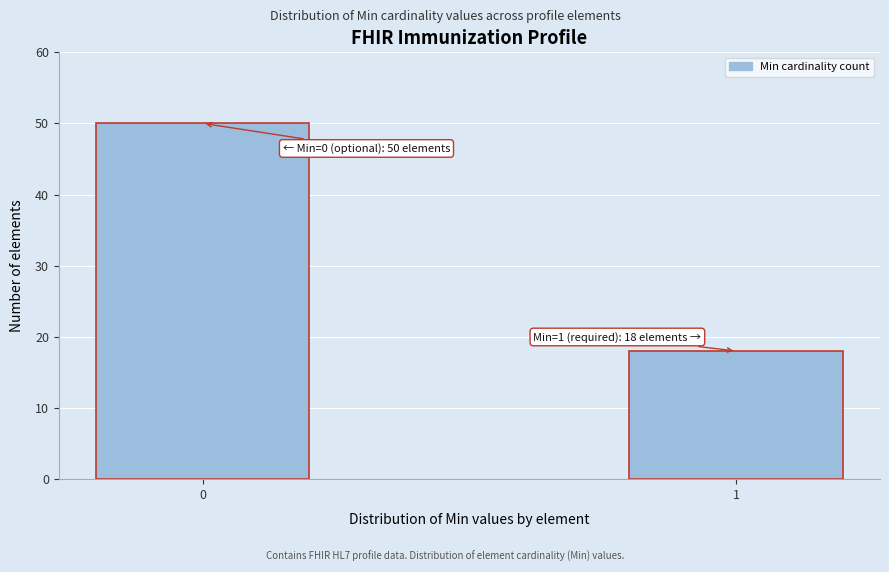

Reading left to right, list all the values displayed in this chart.

50	18